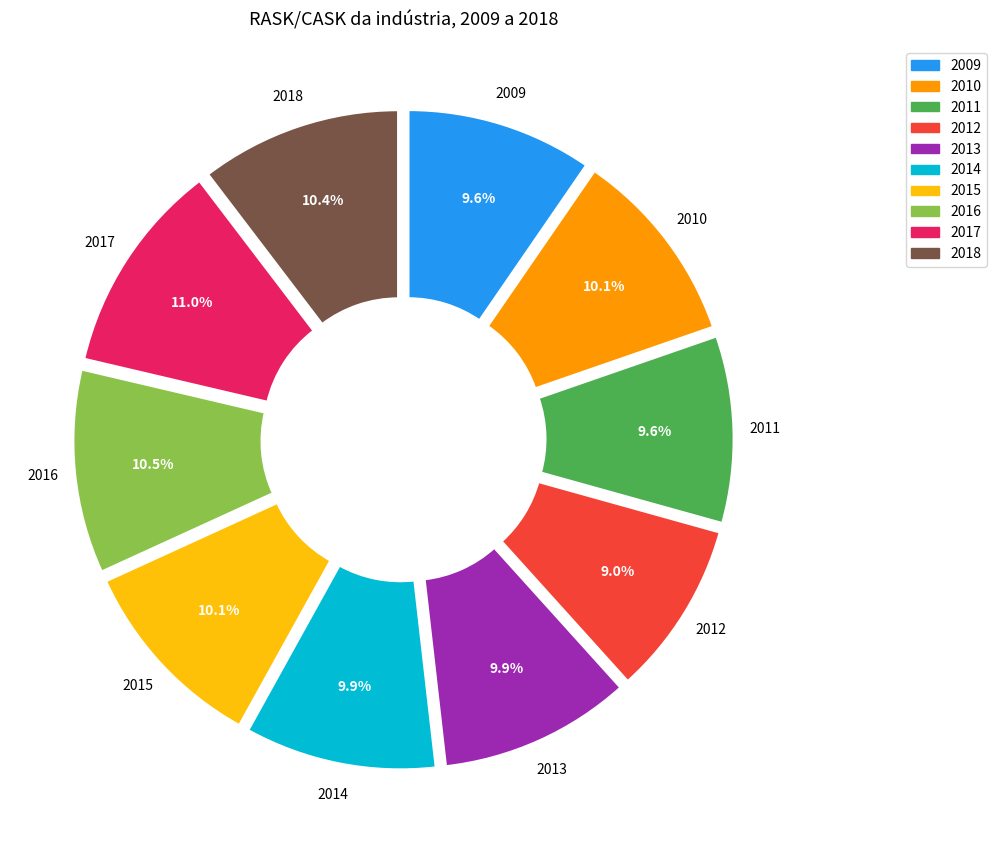

What percentage is the 2012 slice, to the nearest percent?

9%